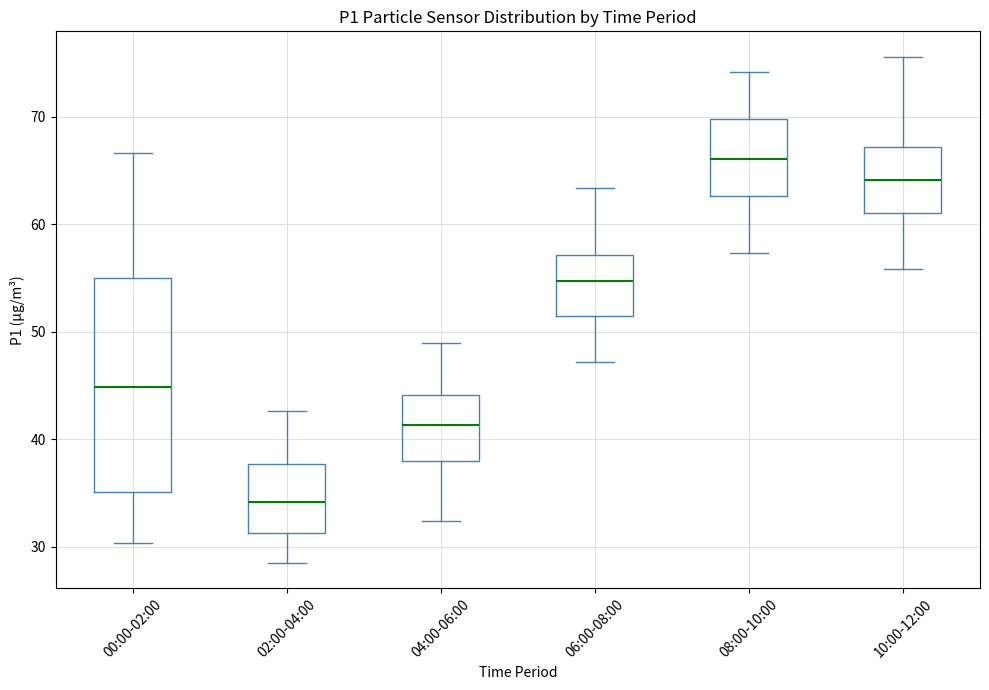

Reading left to right, read every box against the y-axis: the position of its median line, the range the box covers, and the ends of its whiskers. The values are not printed on the chart, so give them approximately, as read against the axis.

00:00-02:00: median 45, box 35 to 55, whiskers 30 to 67
02:00-04:00: median 34, box 31 to 38, whiskers 29 to 43
04:00-06:00: median 41, box 38 to 44, whiskers 32 to 49
06:00-08:00: median 55, box 51 to 57, whiskers 47 to 63
08:00-10:00: median 66, box 63 to 70, whiskers 57 to 74
10:00-12:00: median 64, box 61 to 67, whiskers 56 to 76